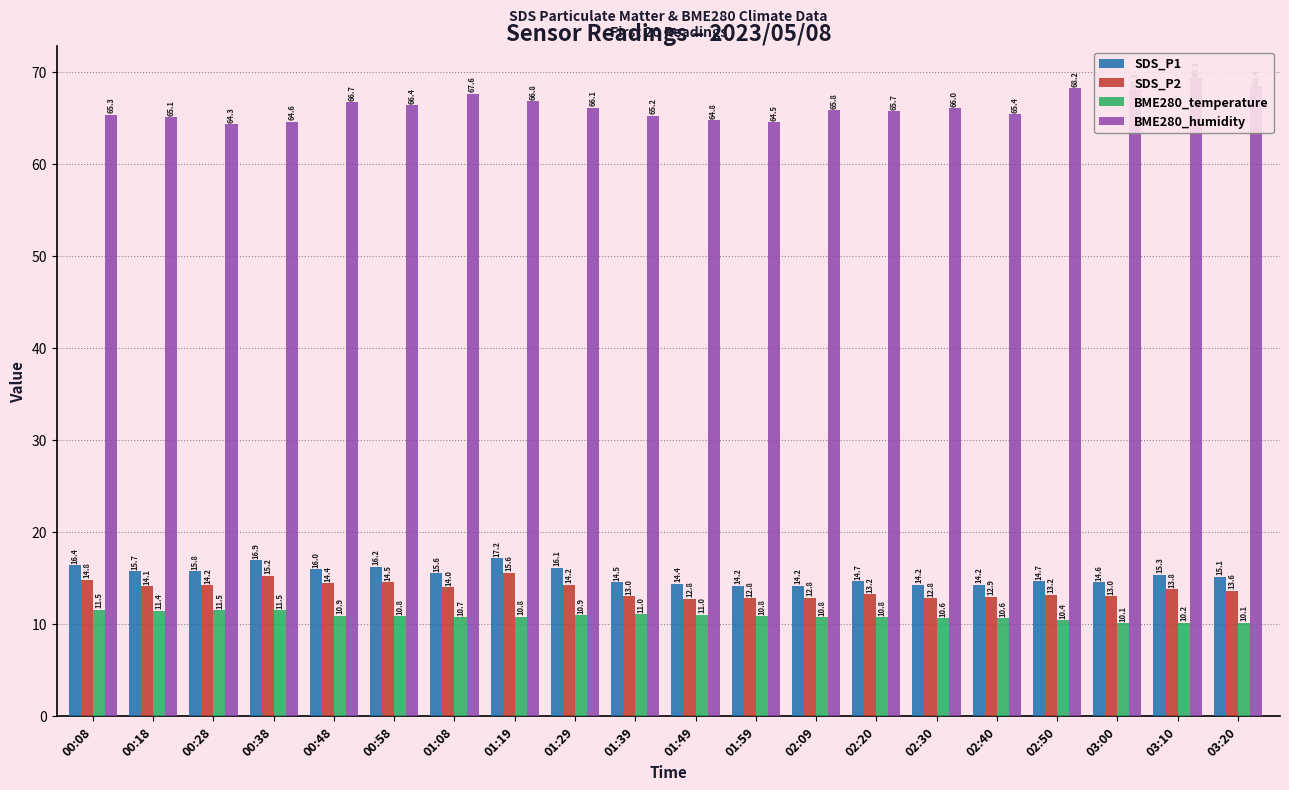

What is the average value of the BME280_humidity series?

66.2